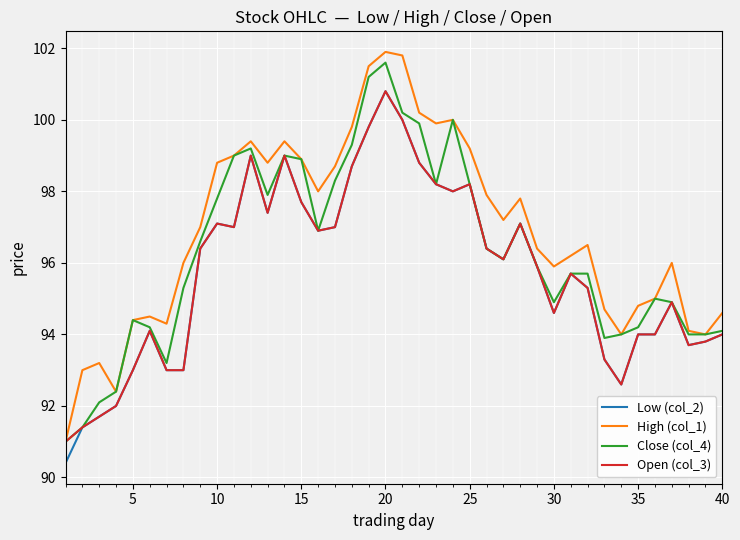

Which series has the largest range (max minus min)?

High (col_1)